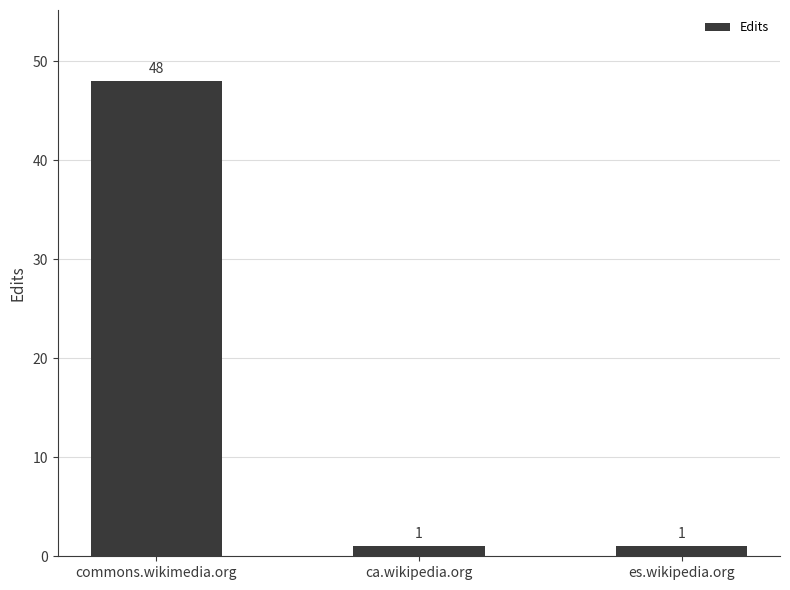

The chart shows a value of 1 at ca.wikipedia.org. True or false?

True